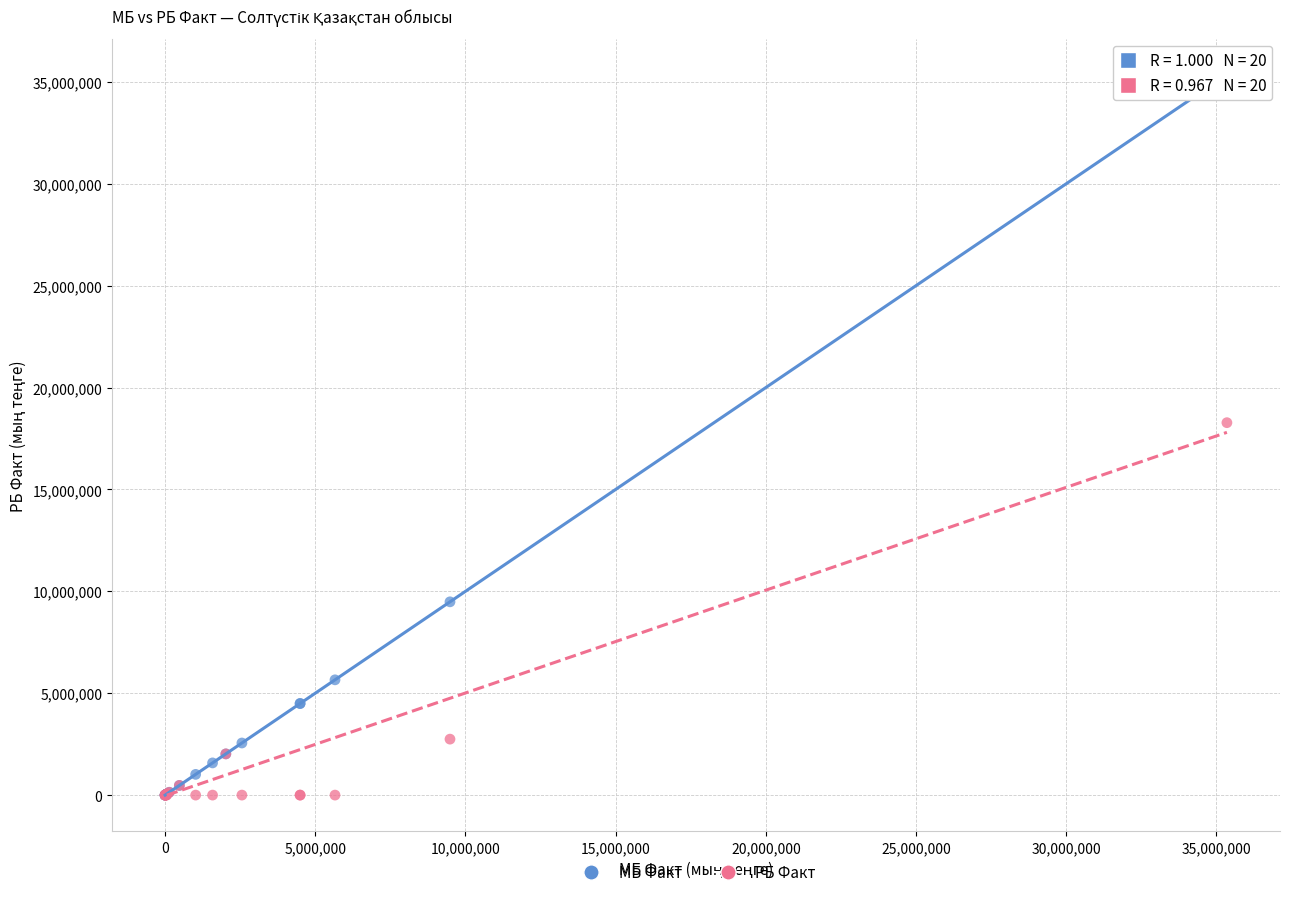

In the МБ Факт series, what Y value is closest to 17674931?

9484076